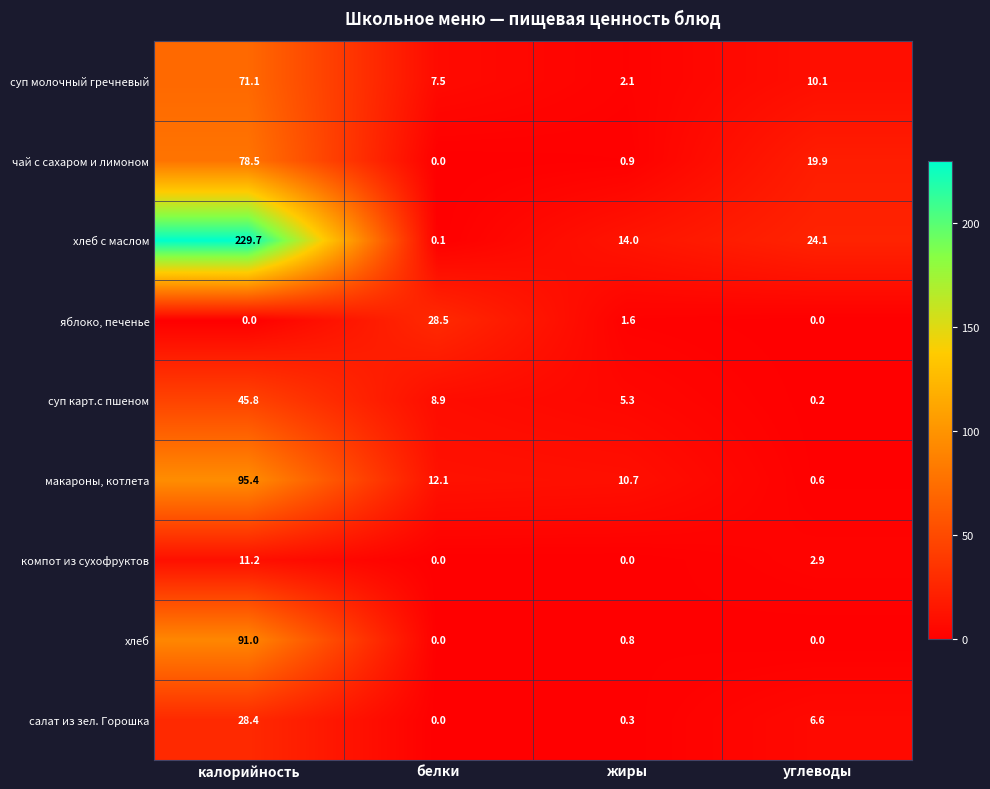

What is the difference between the суп молочный гречневый values at жиры and калорийность?

69.0